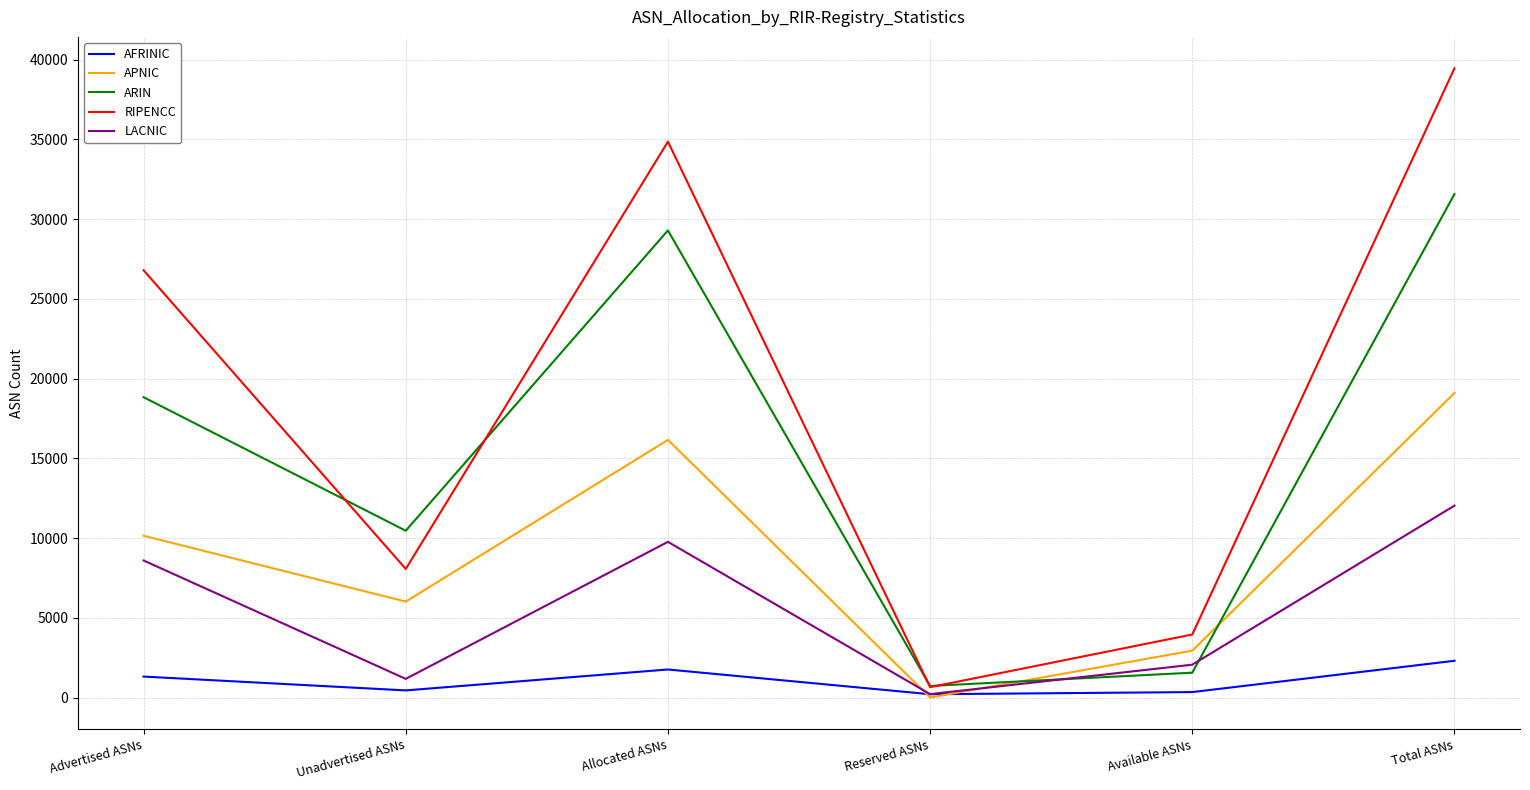

List the series in order of their peak value, lowest first.

AFRINIC, LACNIC, APNIC, ARIN, RIPENCC